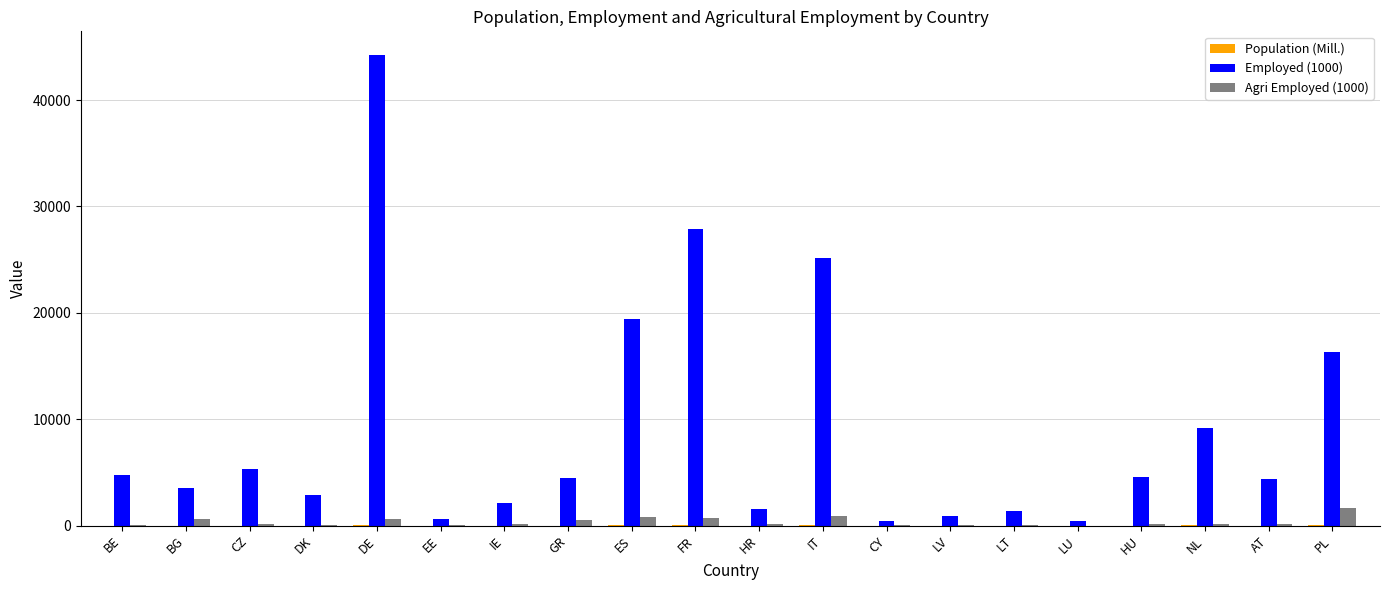

Which category has the highest value in the Employed (1000) series?

DE